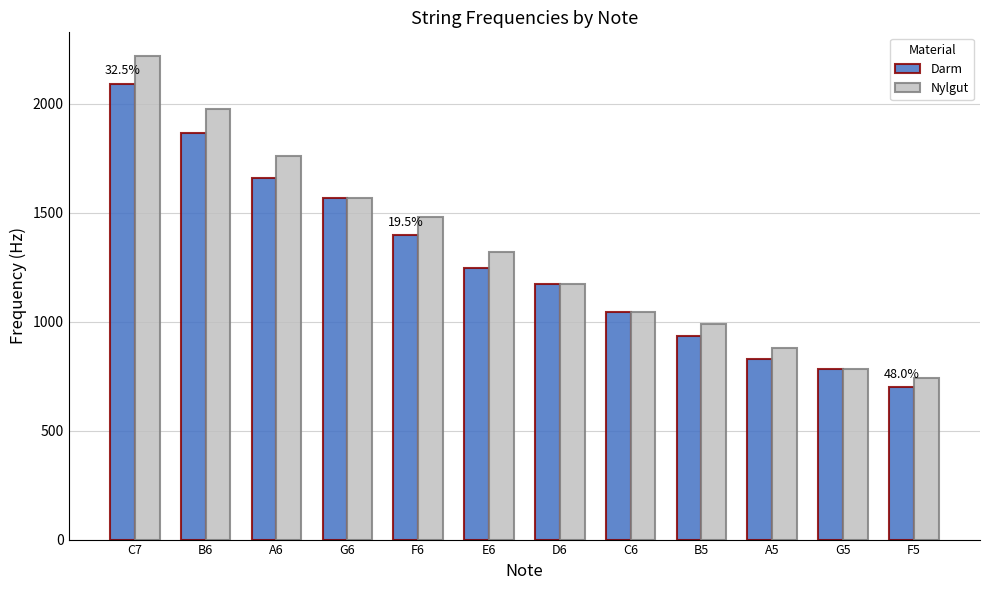

What is the sum of all Nylgut values?

15932.4